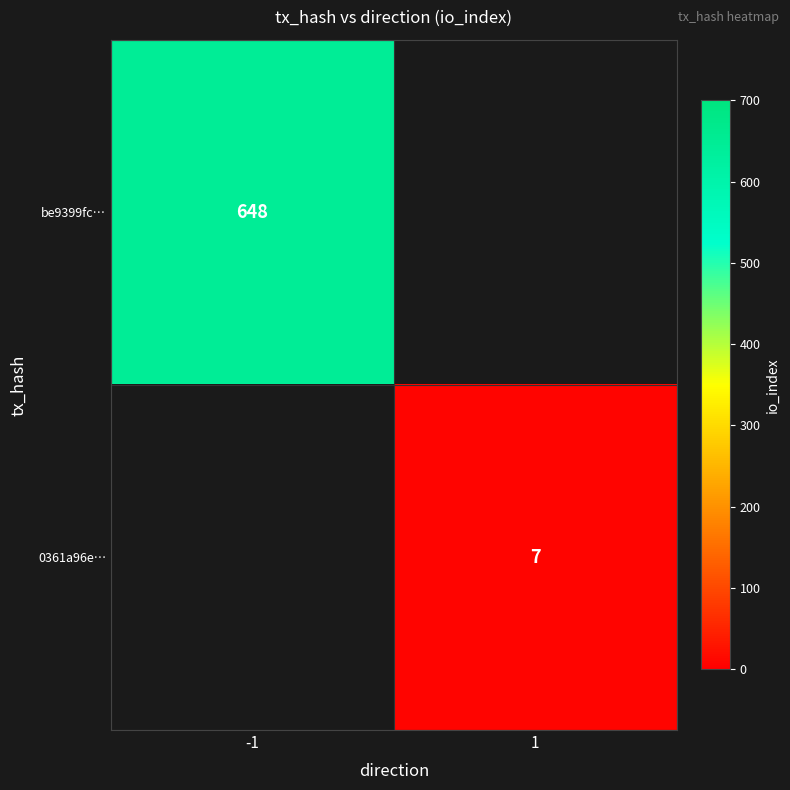

The 0361a96e… series shows 3 at 1. True or false?

False